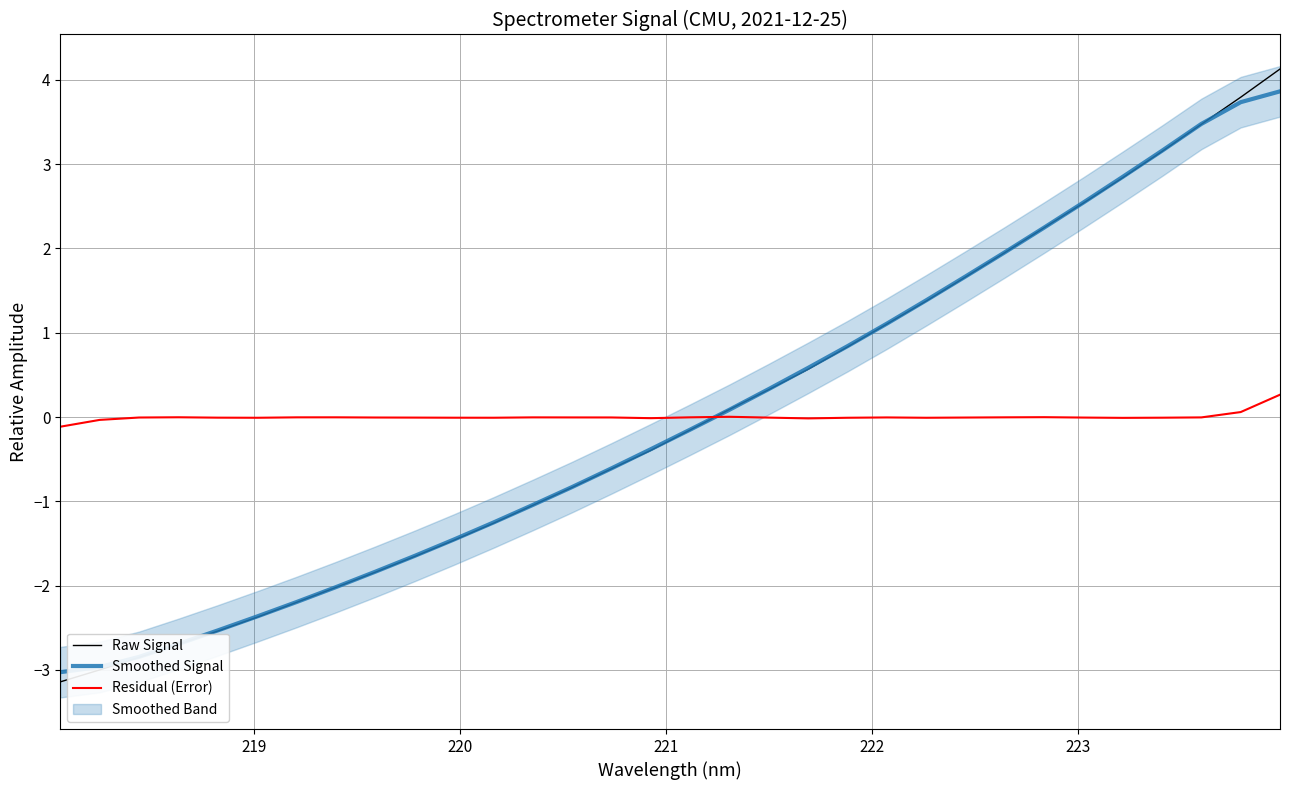

What is the value of the Smoothed Signal point at the 31st from the left?

3.7